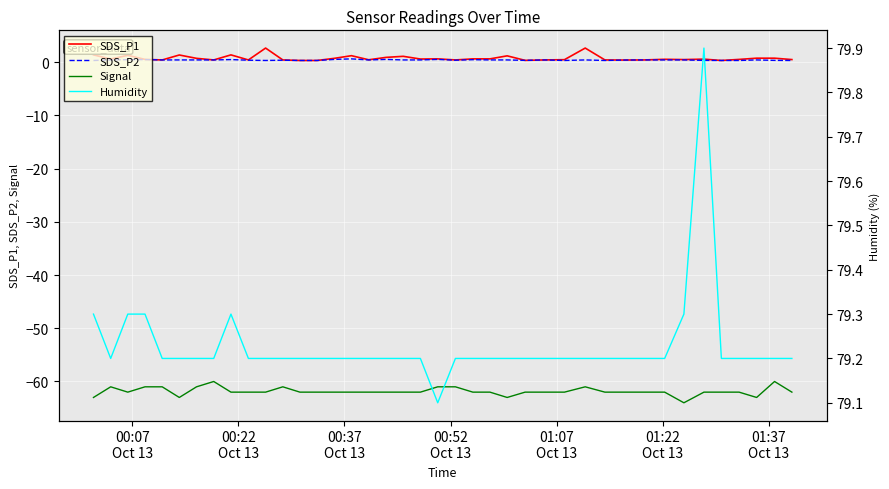

True or false: SDS_P1 and Signal intersect in this chart.

False